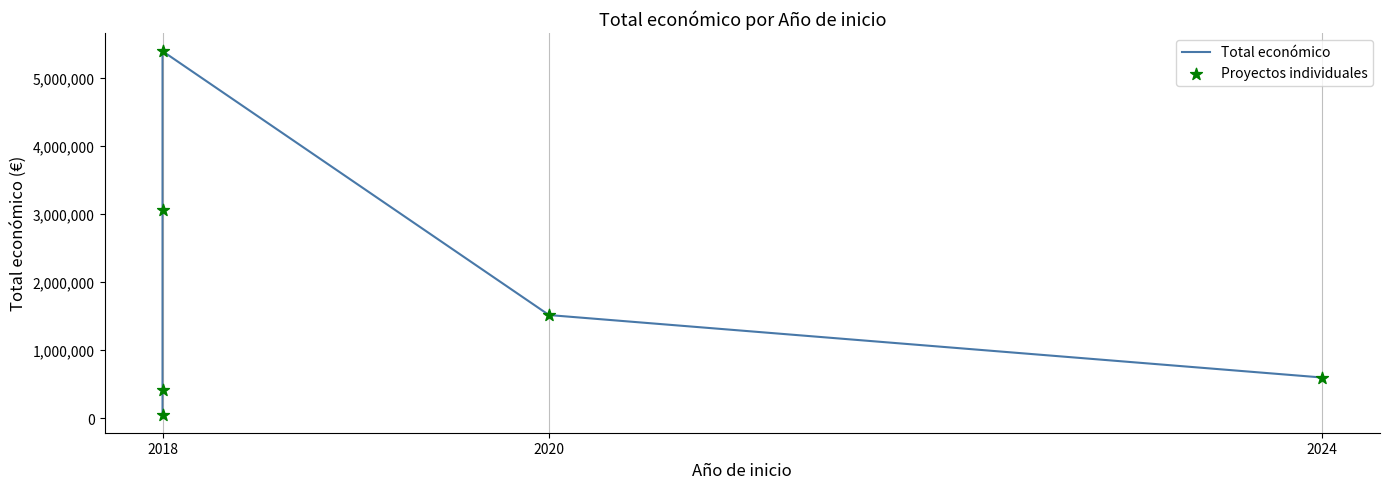

Which series contains the lowest Y value?

Total económico